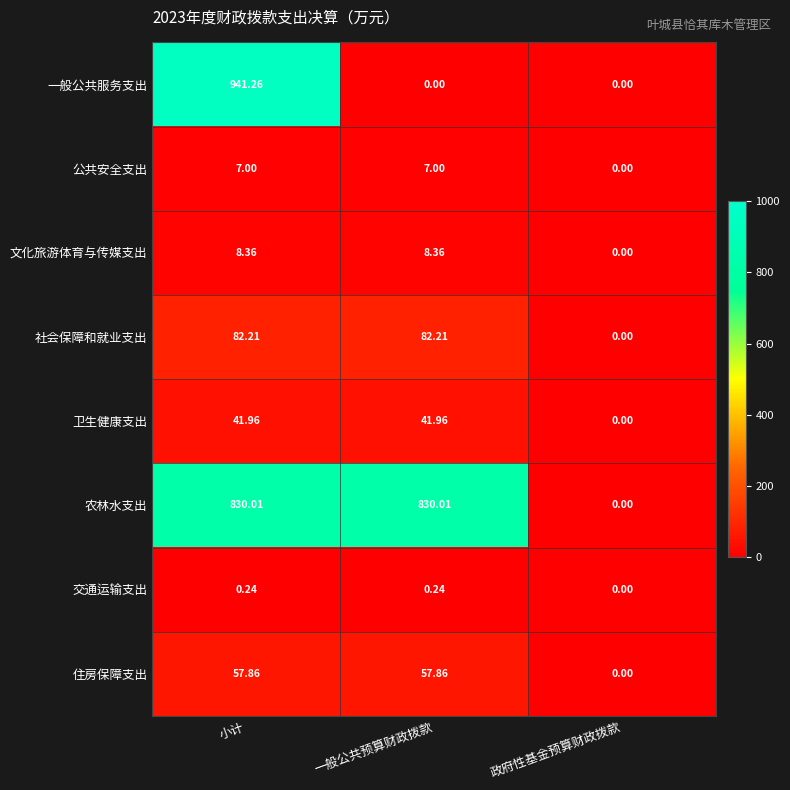

Is the value of 住房保障支出 at 小计 greater than the value of 交通运输支出 at 一般公共预算财政拨款?

Yes